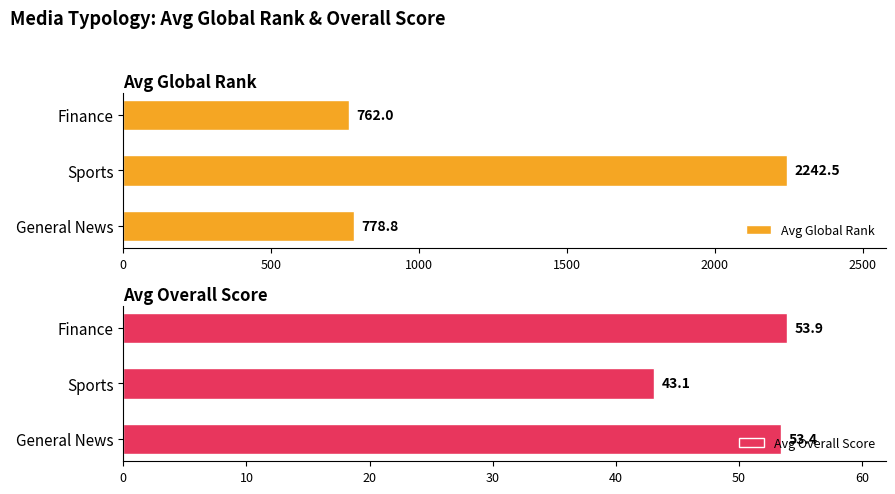

How many data points does each series have?

3